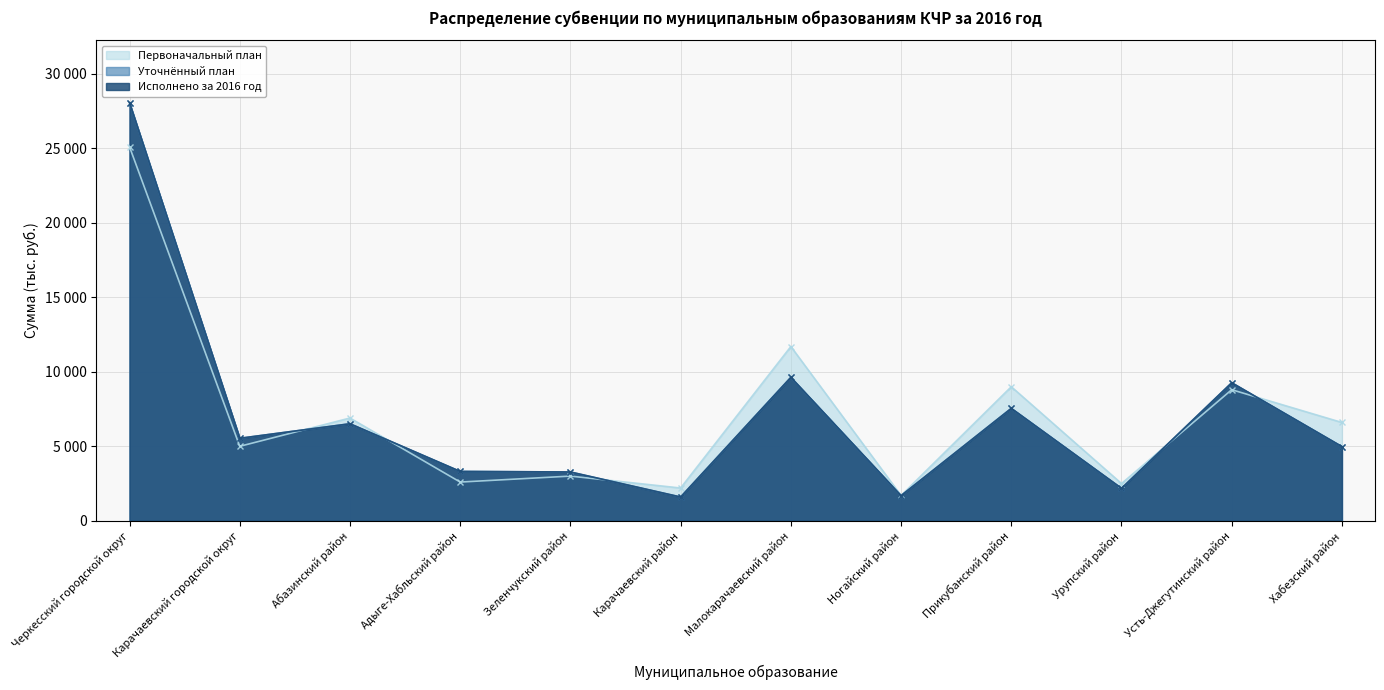

What is the difference between the second highest and minimum values in the Первоначальный план series?

10000.0